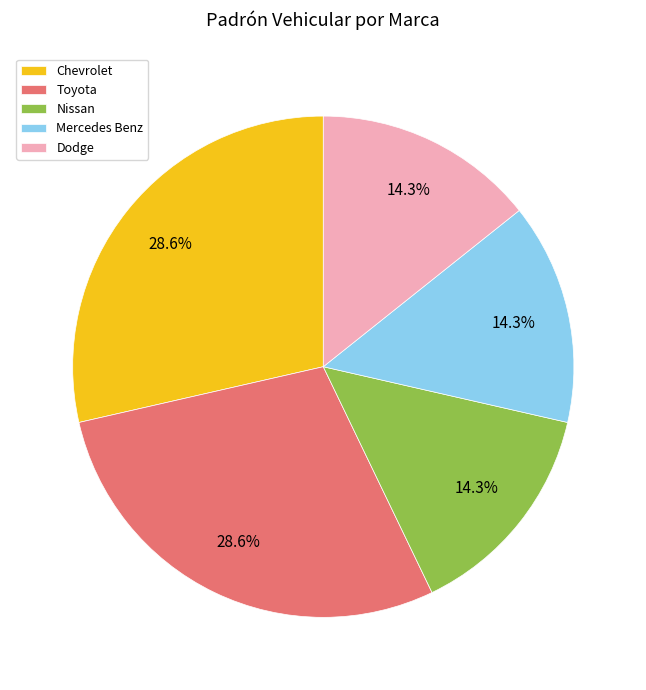

Does Mercedes Benz account for over 50% of the chart?

No